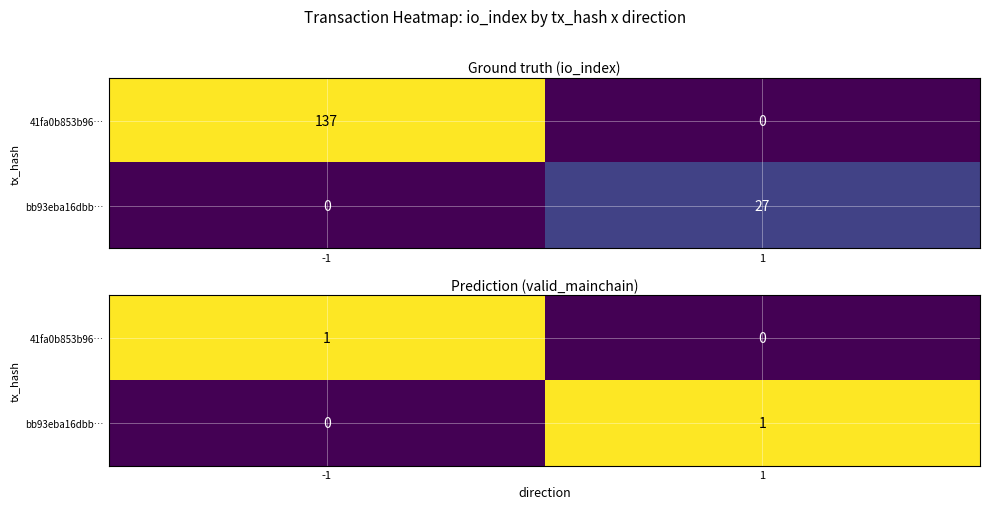

Count the number of categories in the chart.

2